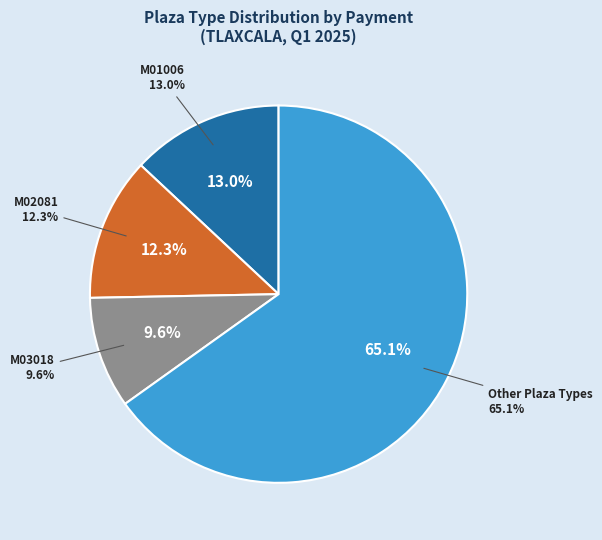

To the nearest percent, what percentage of the pie is M03018?

10%